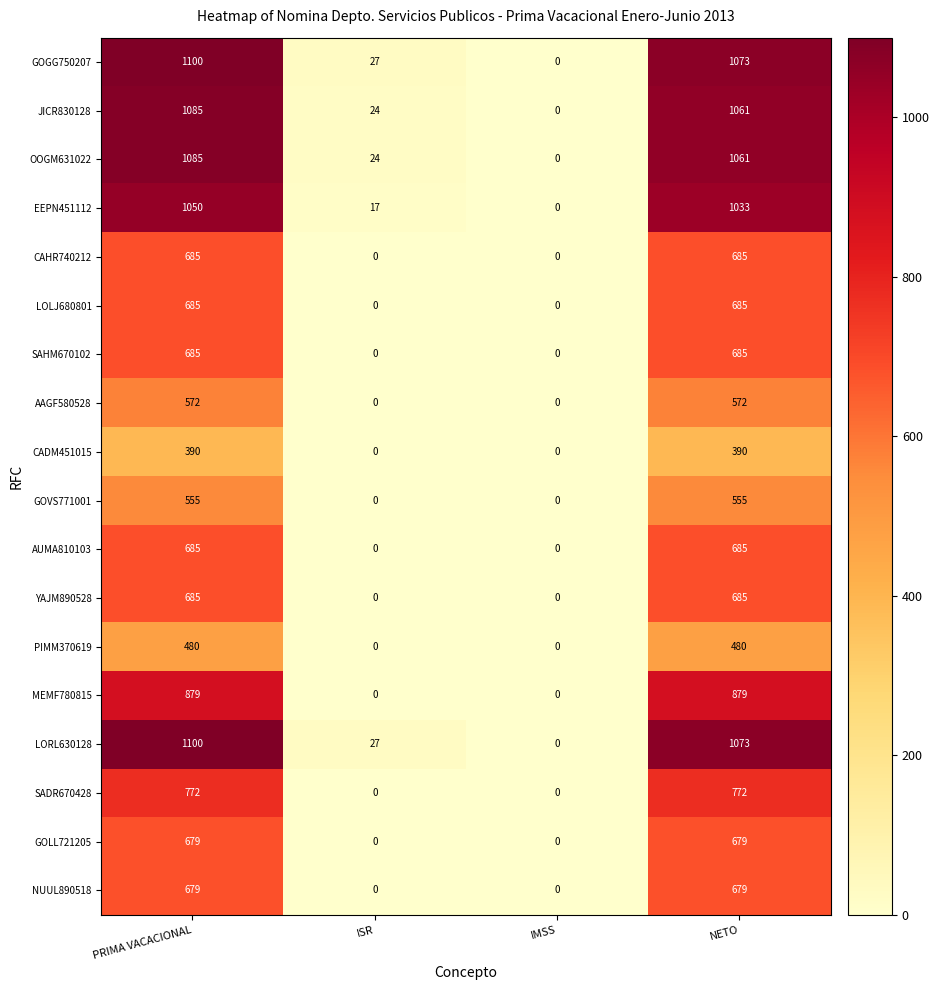

What is the total value across all series at ISR?

119